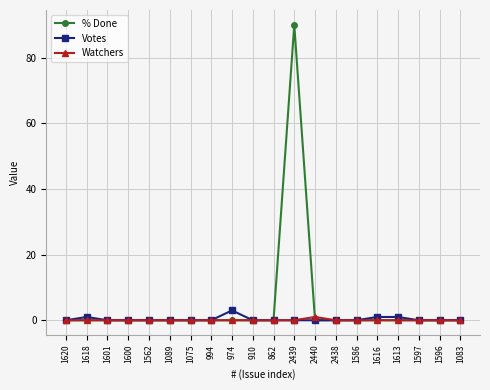

Which series has the largest range (max minus min)?

% Done